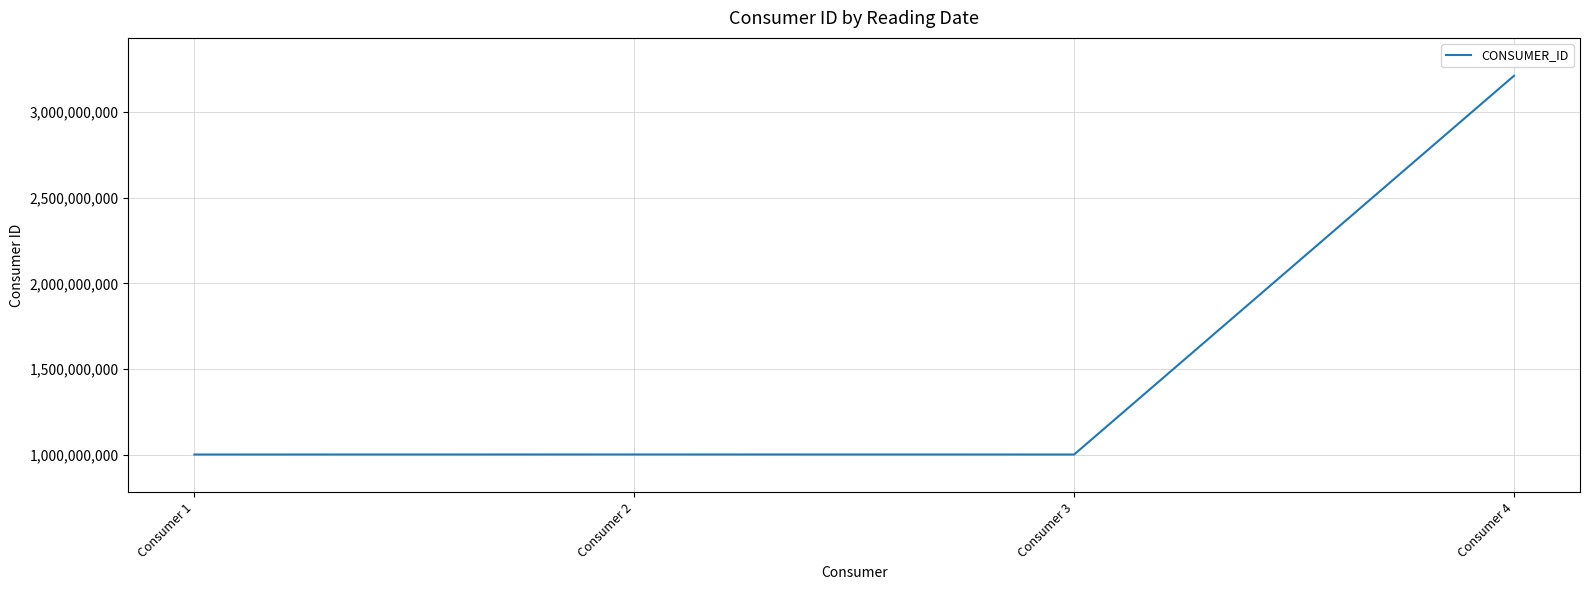

At which category does the data reach its first local peak?

Consumer 2